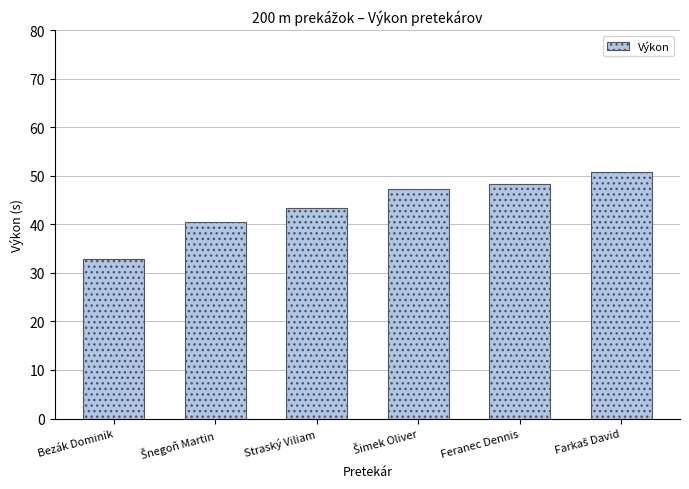

What is the ratio of the value at Straský Viliam to the value at Bezák Dominik?

1.3